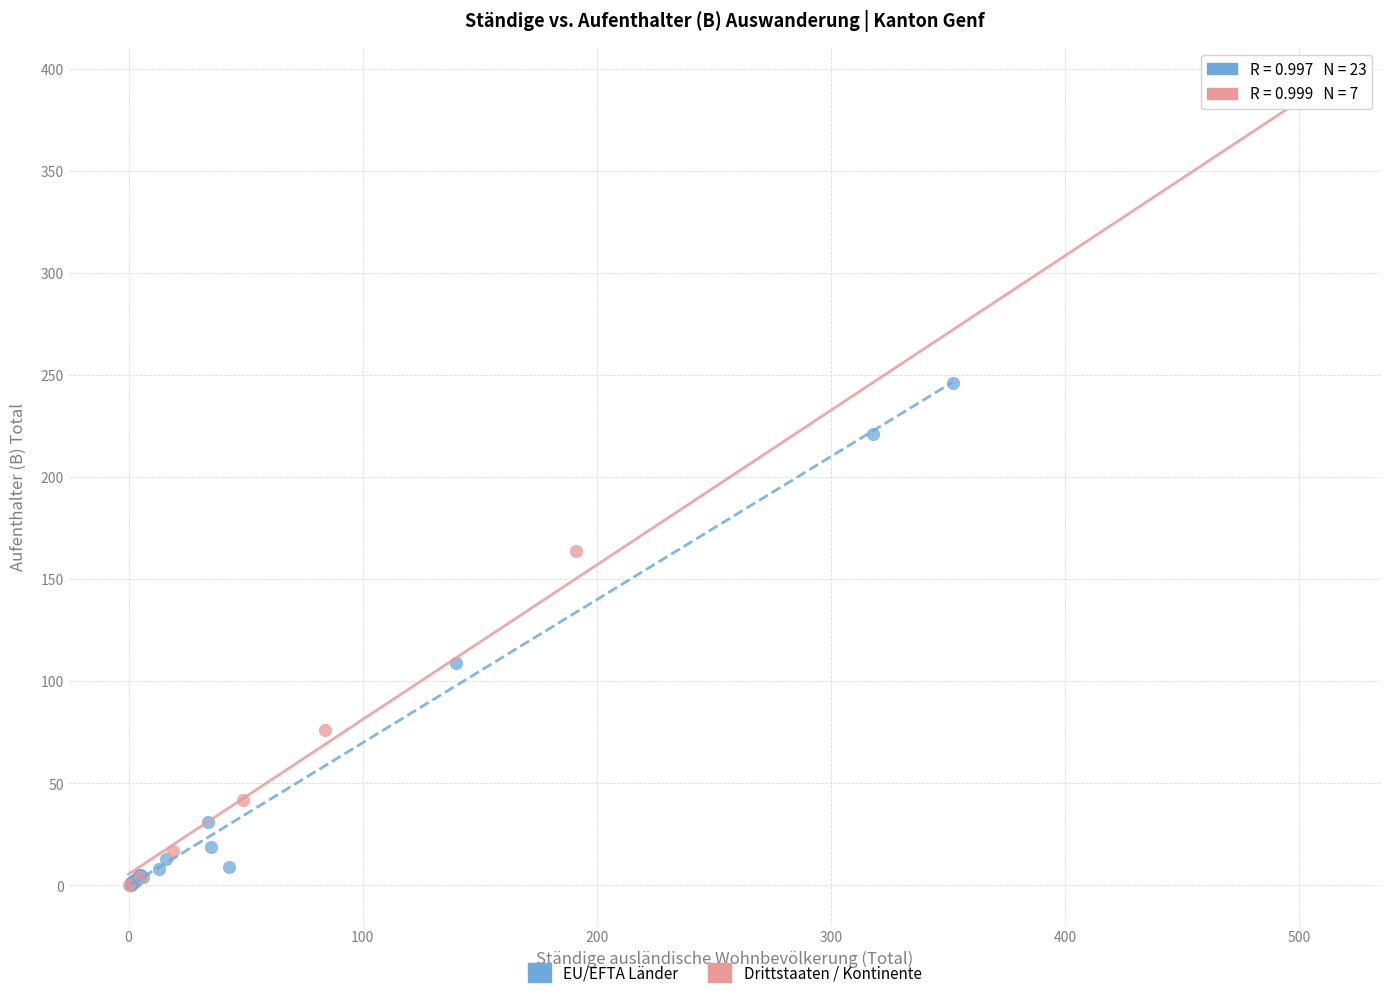

Which series reaches the maximum Y coordinate?

Drittstaaten / Kontinente